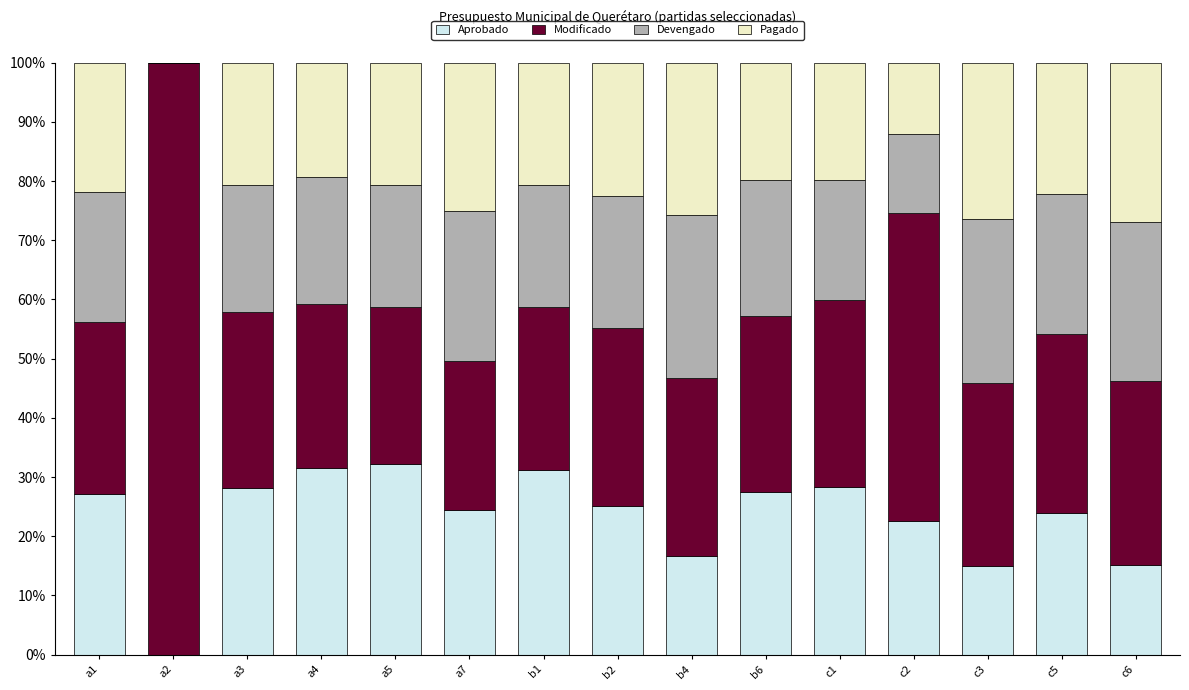

What is the total value across all series at c3?

100.0